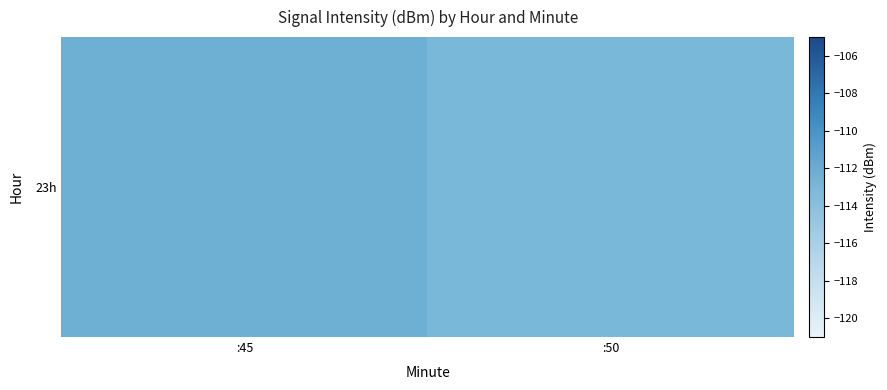

Between :45 and :50, which is larger?

:45